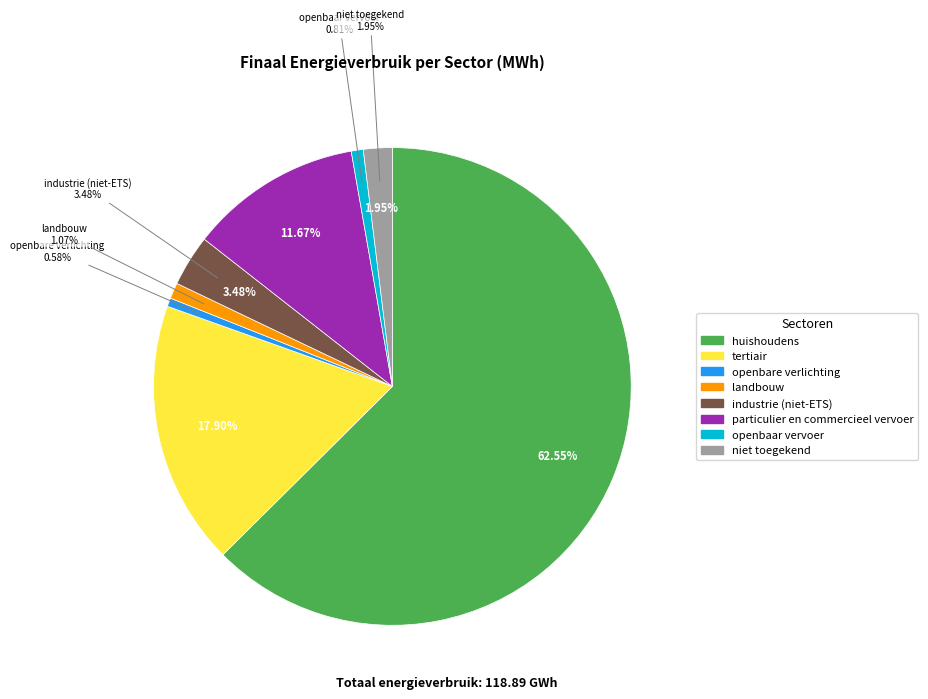

How many segments does this pie chart have?

8